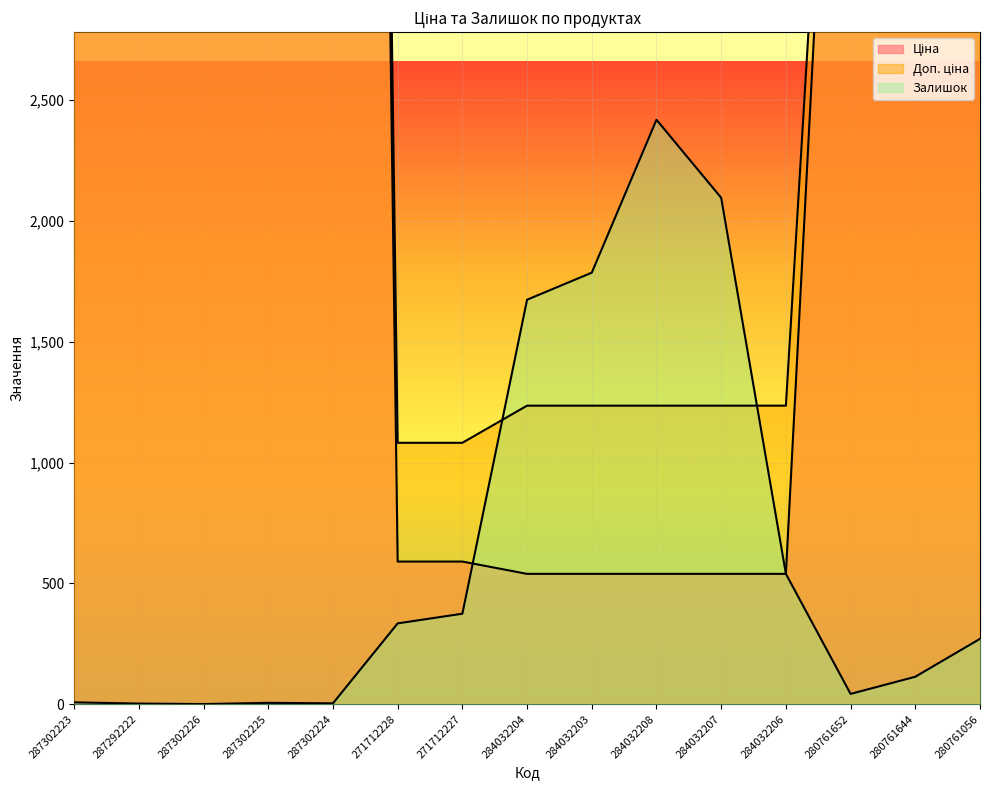

What is the label of the 12th point from the left?

284032206